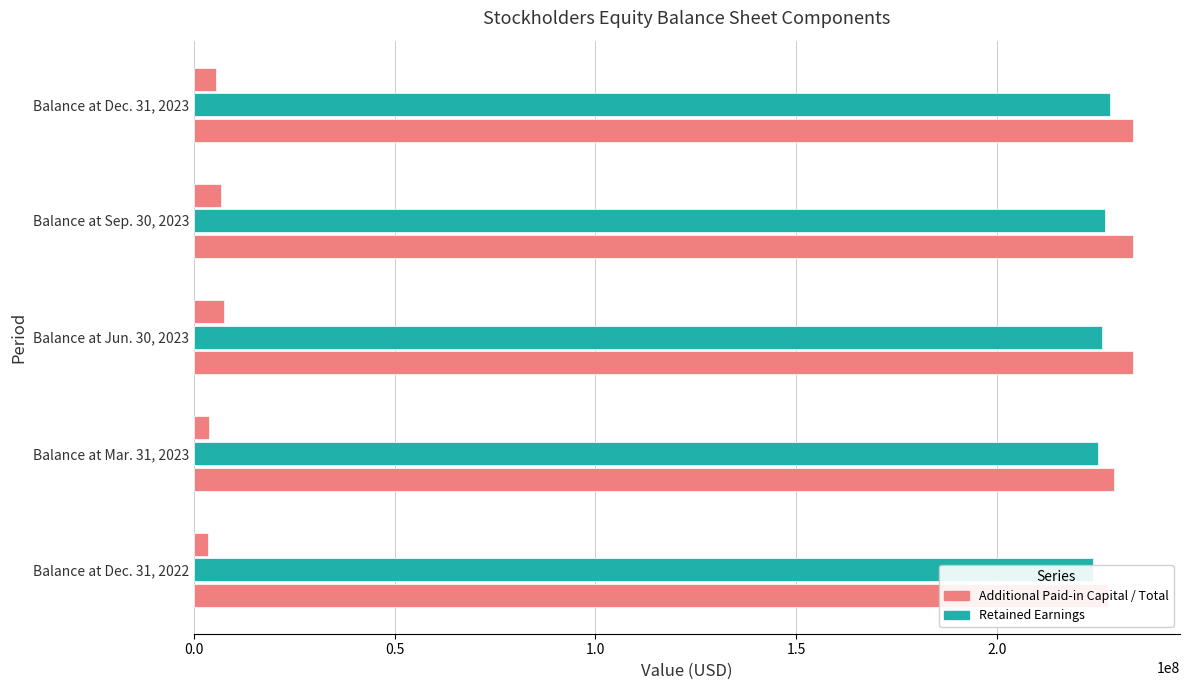

Does the chart contain any negative values?

No